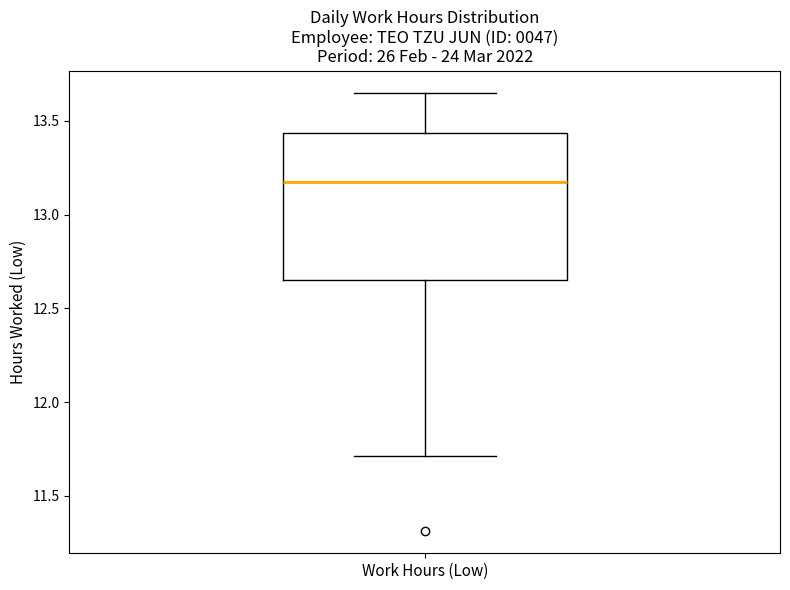

Where does the lower whisker of the box for Work Hours (Low) end on the y-axis? The values are not printed on the chart, so give them approximately, as read against the axis.

11.70